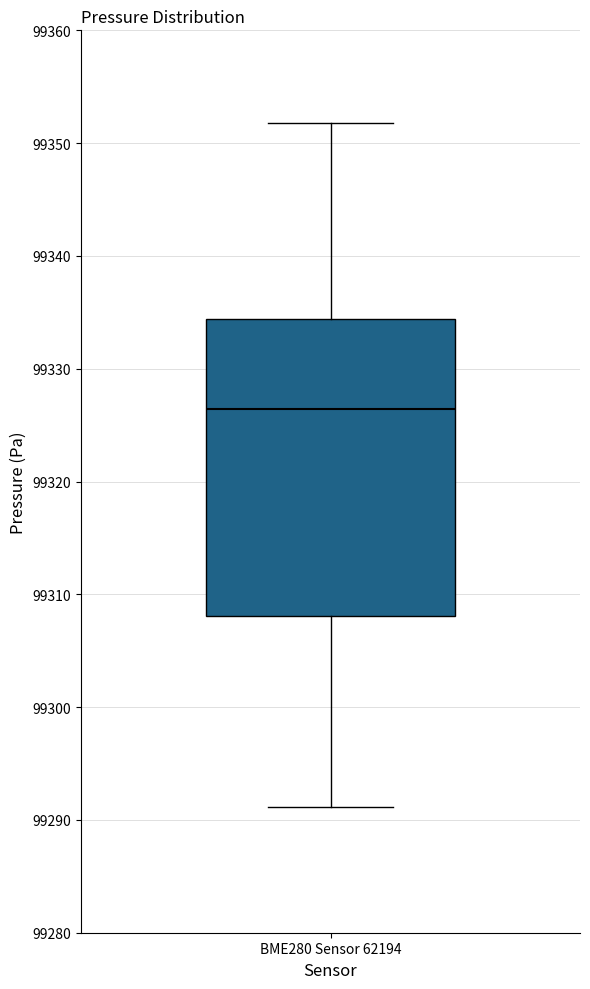

Where is the upper edge of the box for BME280 Sensor 62194 on the y-axis? The values are not printed on the chart, so give them approximately, as read against the axis.

99334